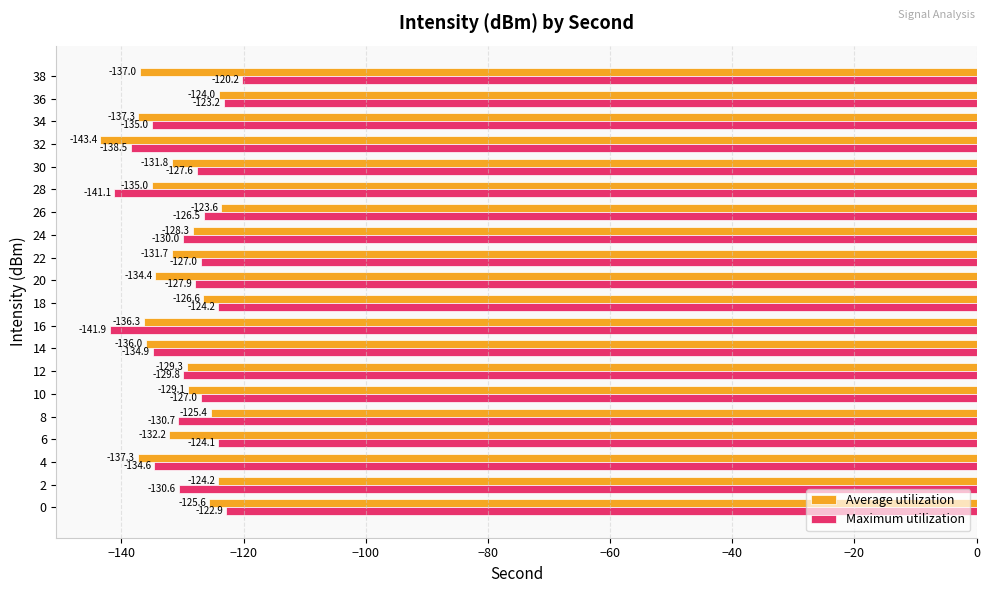

Which category has the lowest value in the Average utilization series?

32